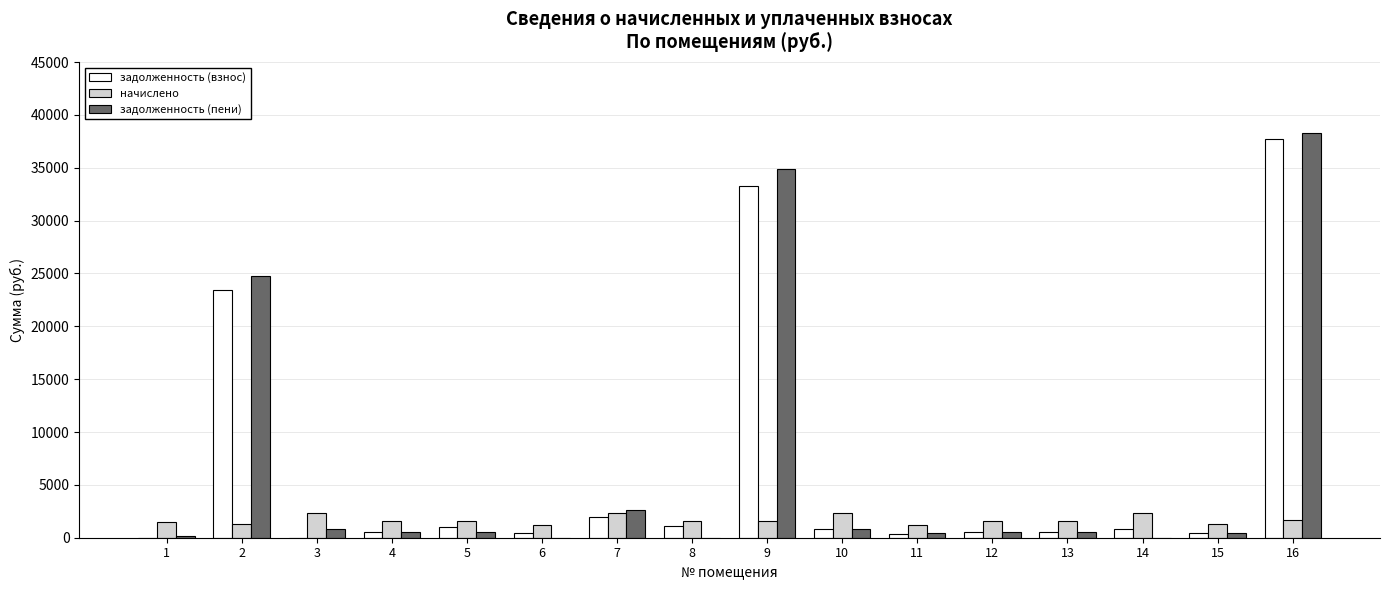

Is the value of начислено at 8 greater than the value of задолженность (пени) at 10?

Yes